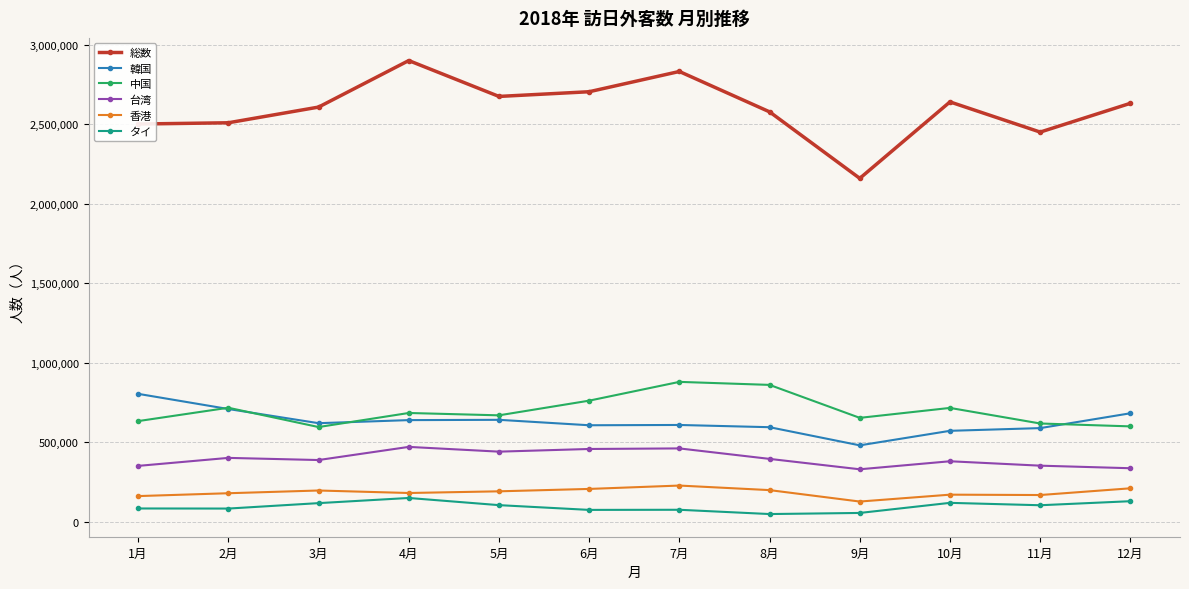

At which label does タイ first exceed 102911?

3月